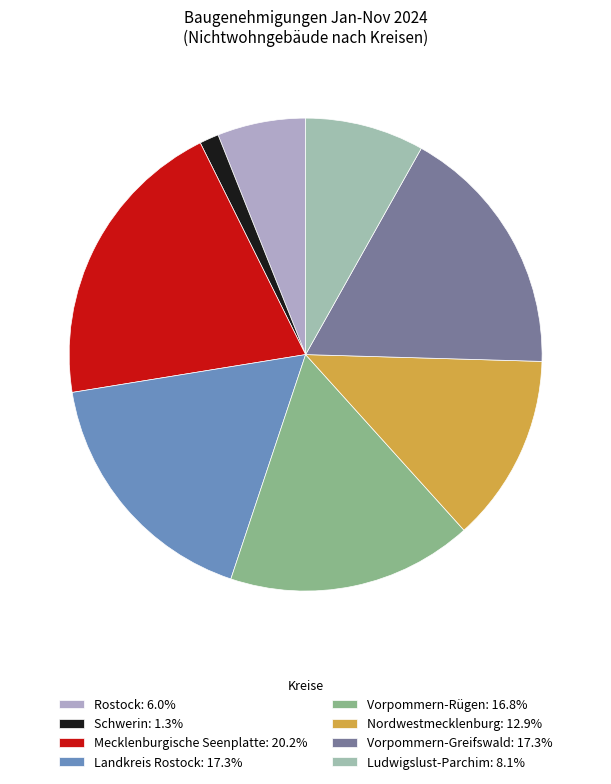

How many slices are in this pie chart?

8